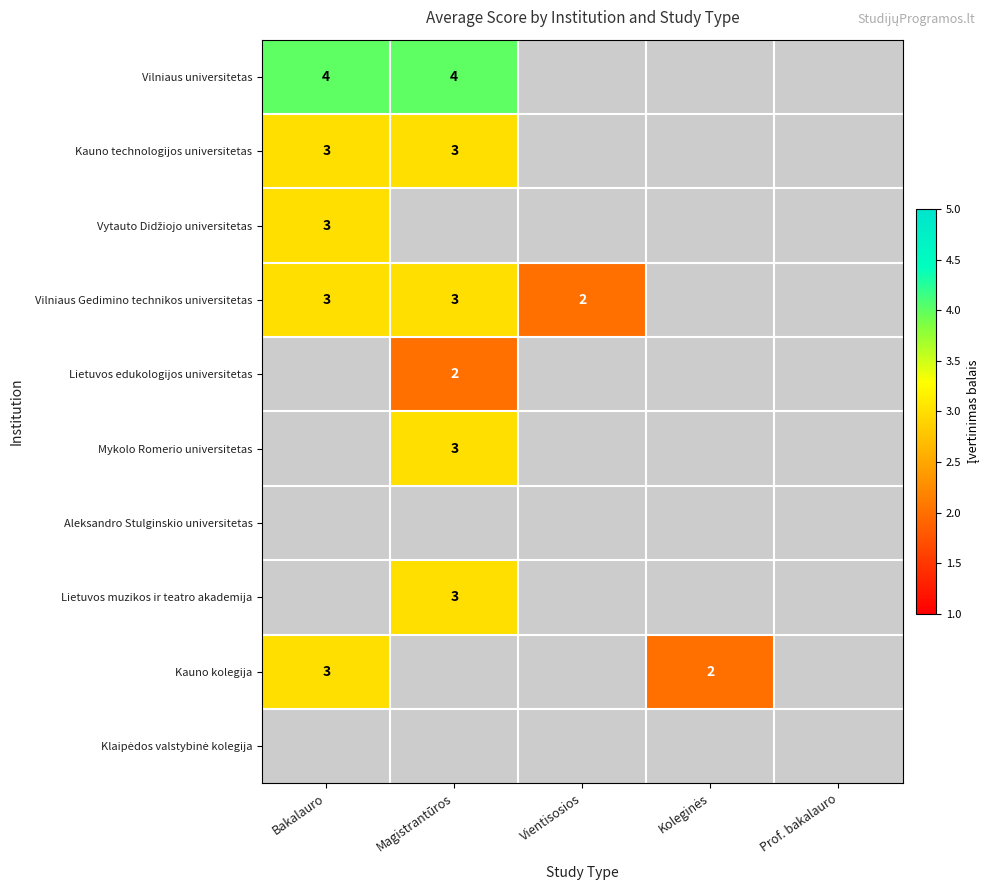

True or false: Mykolo Romerio universitetas has a value of 3 at Magistrantūros.

True